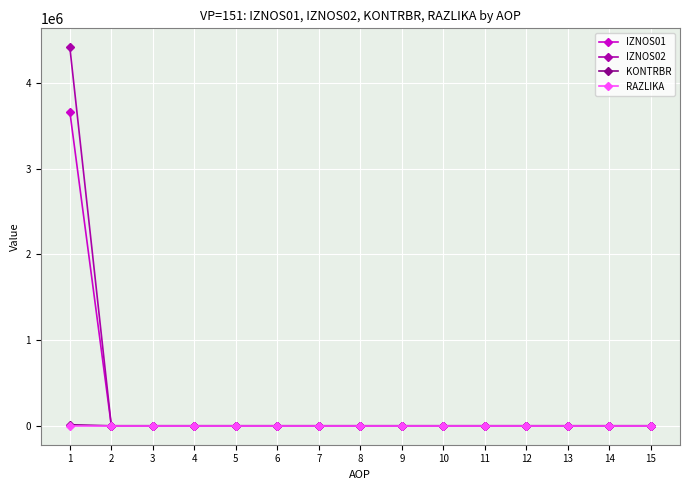

How many lines are shown in the chart?

4